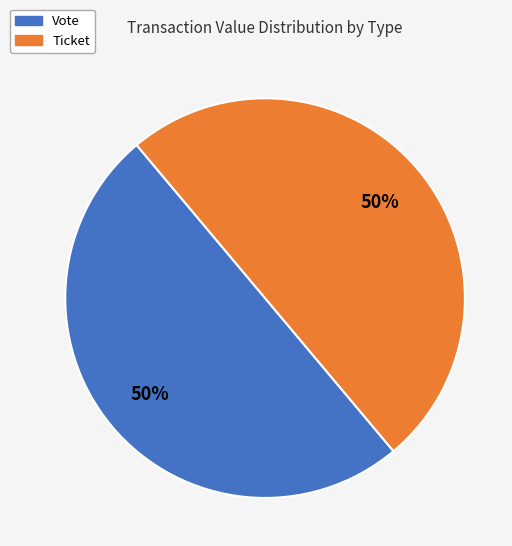

To the nearest percent, what is the average slice percentage?

50%